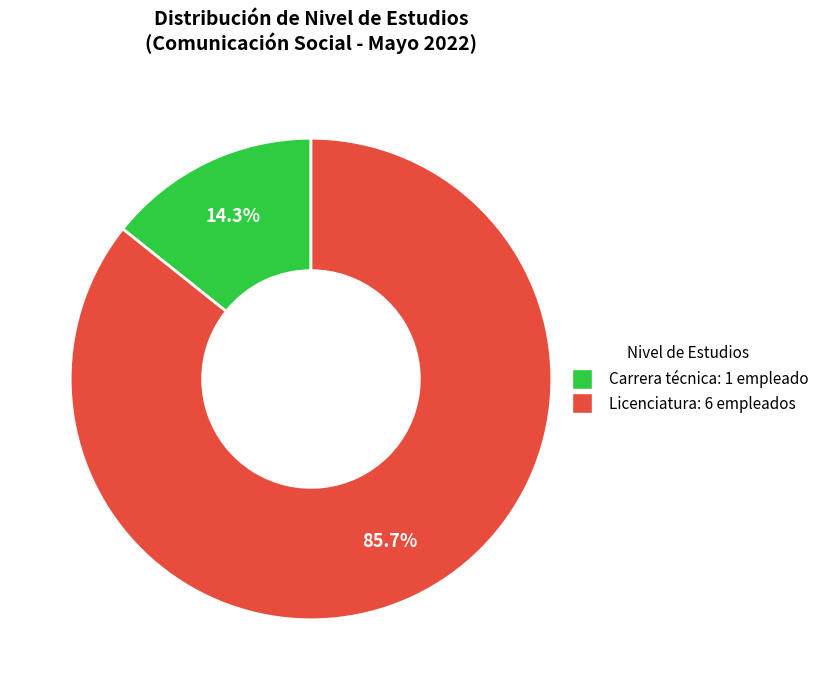

Is there any slice that represents more than half of the pie?

Yes